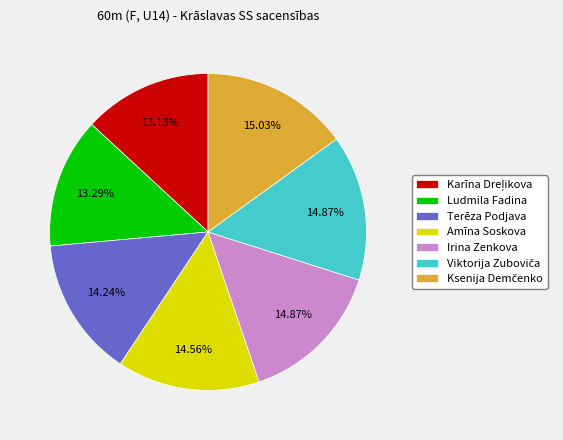

Count the number of slices in the pie.

7